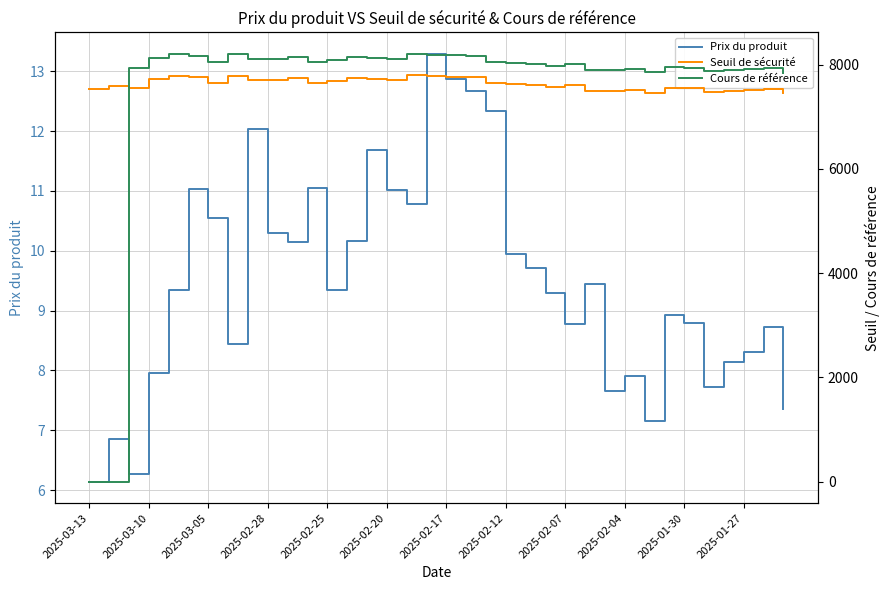

The Prix du produit series shows 15.7 at 2025-02-28. True or false?

False